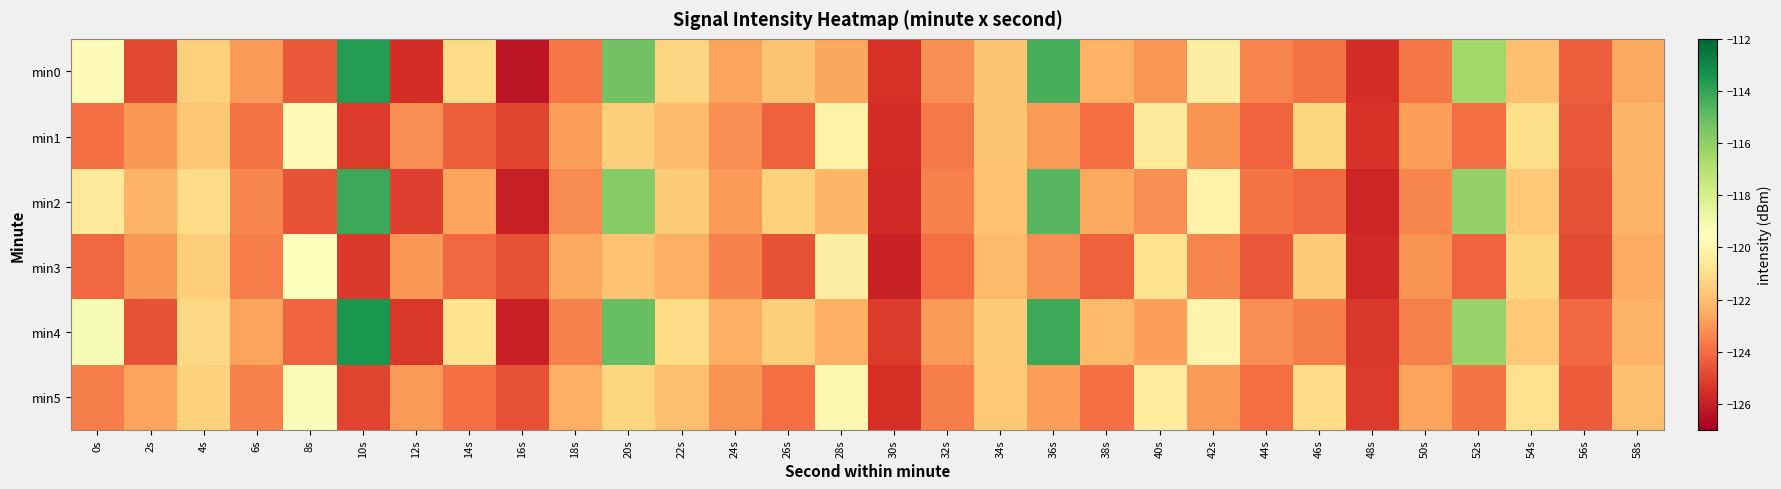

Which series changed the most between 14s and 52s?

min2